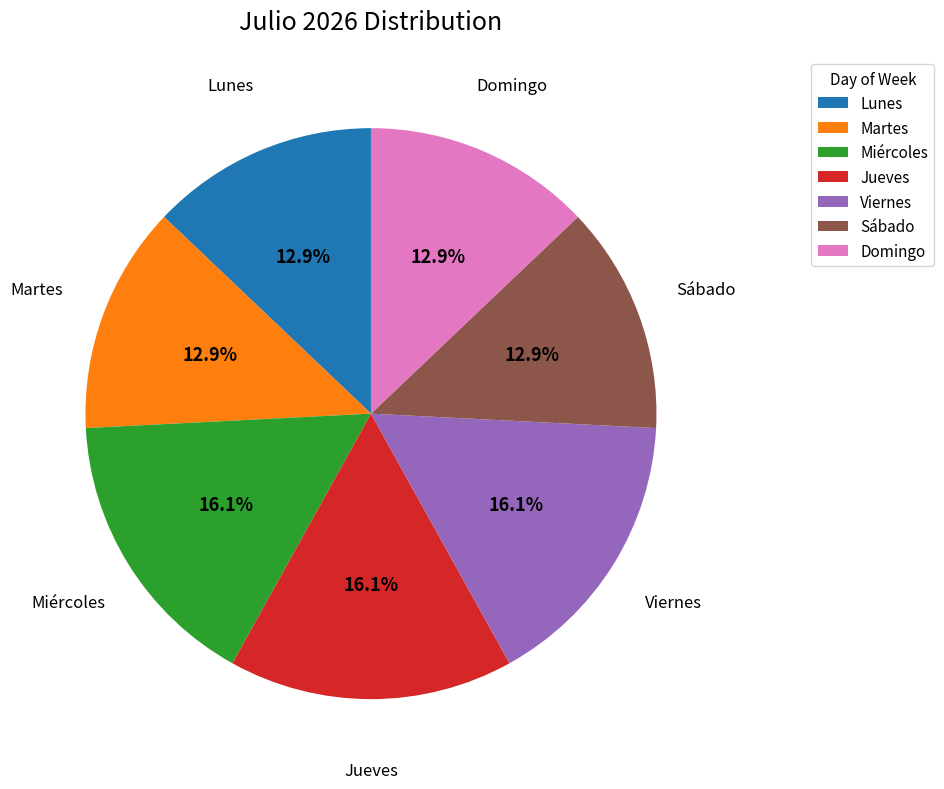

Does Martes represent more than half of the total?

No